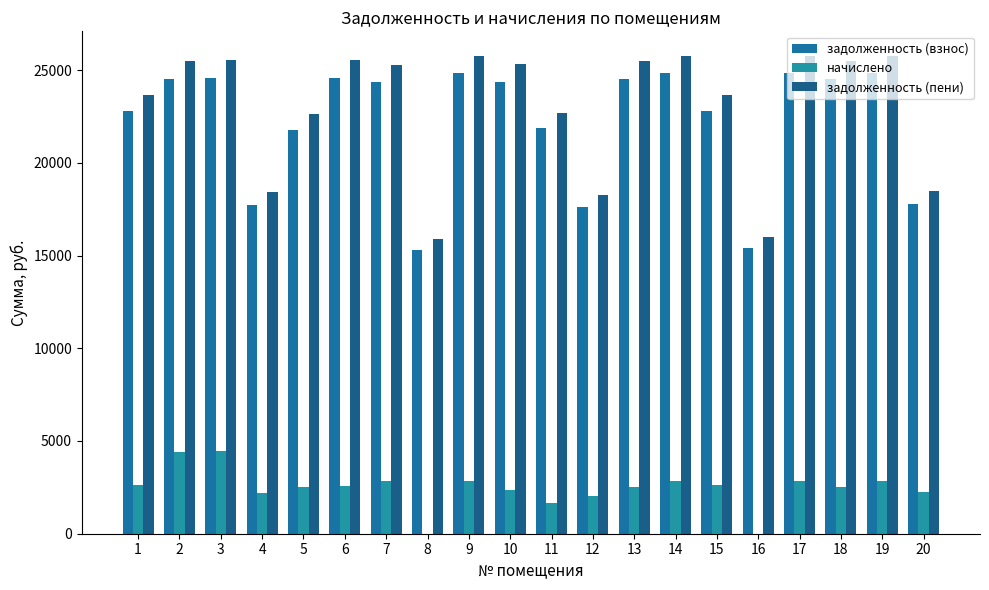

Between 16 and 7, which is larger?

7